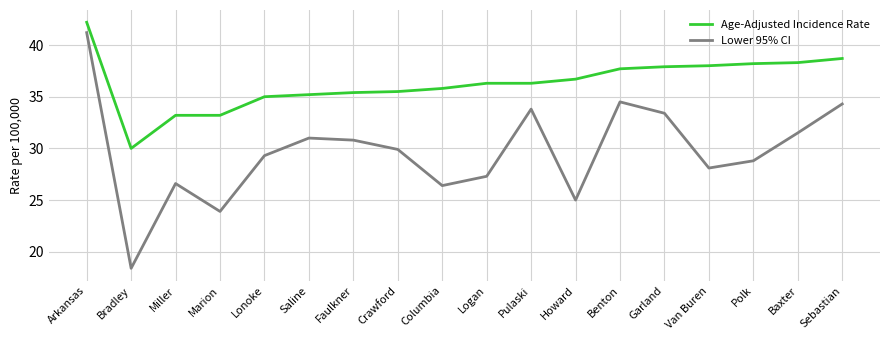

What is the total value across all series at Saline?

66.2